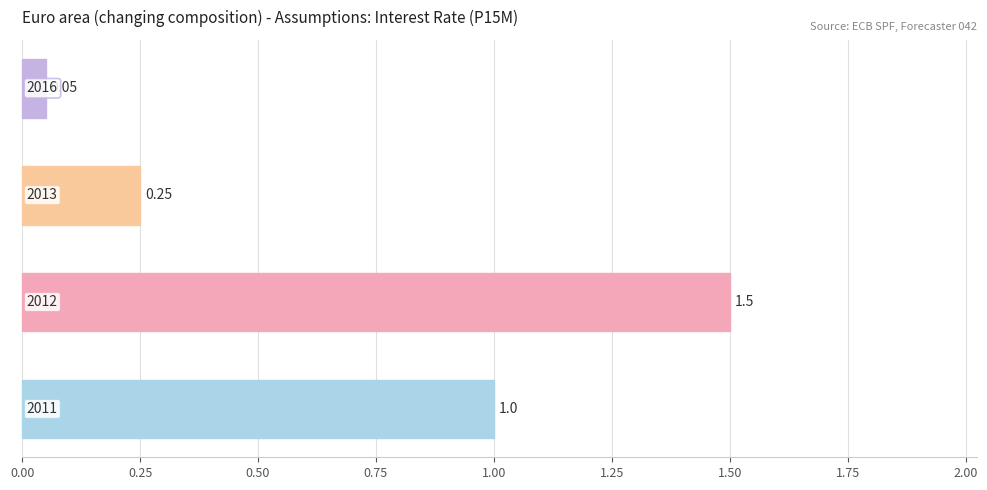

What is the difference between the maximum and minimum values?

1.4